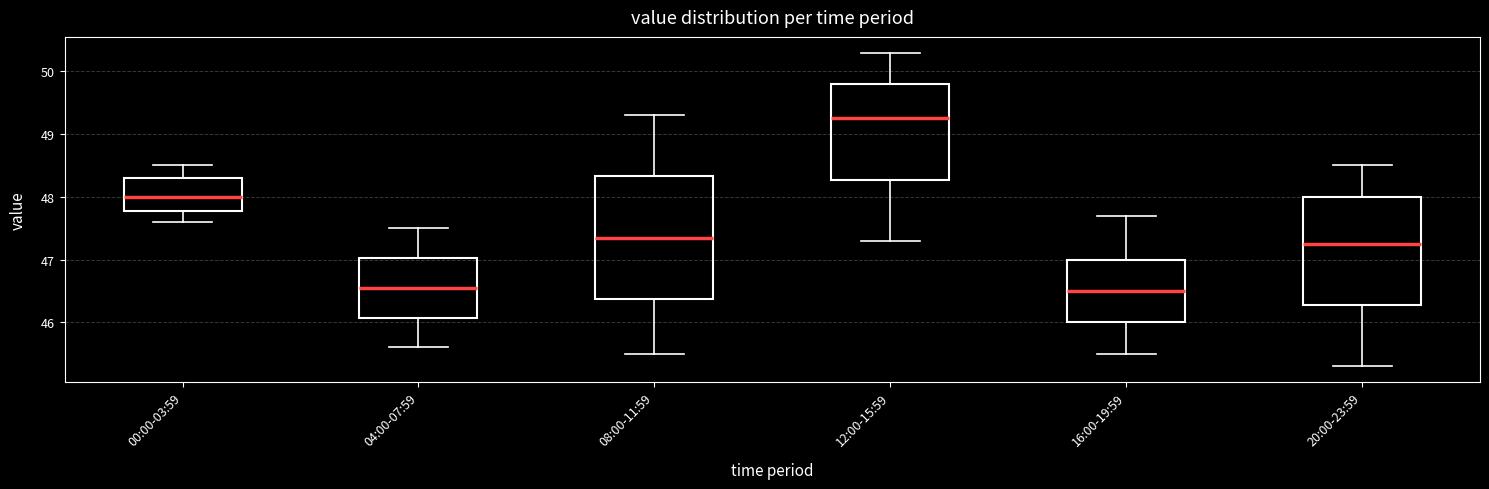

Which box is the tallest, from its lower edge to its upper edge?

08:00-11:59